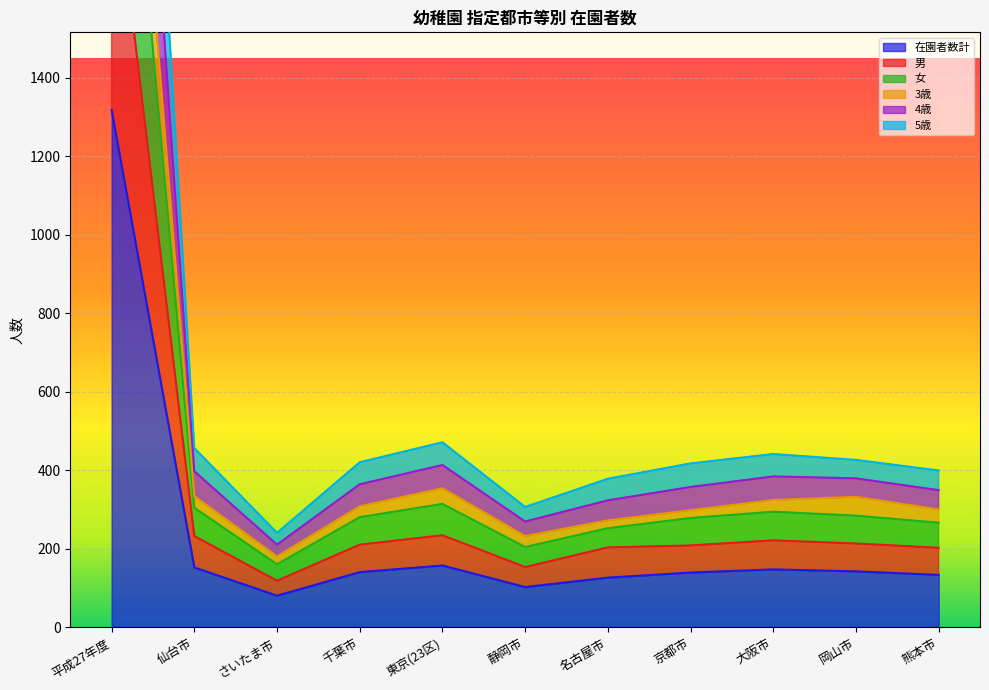

At which category does the chart reach its peak across all series?

平成27年度